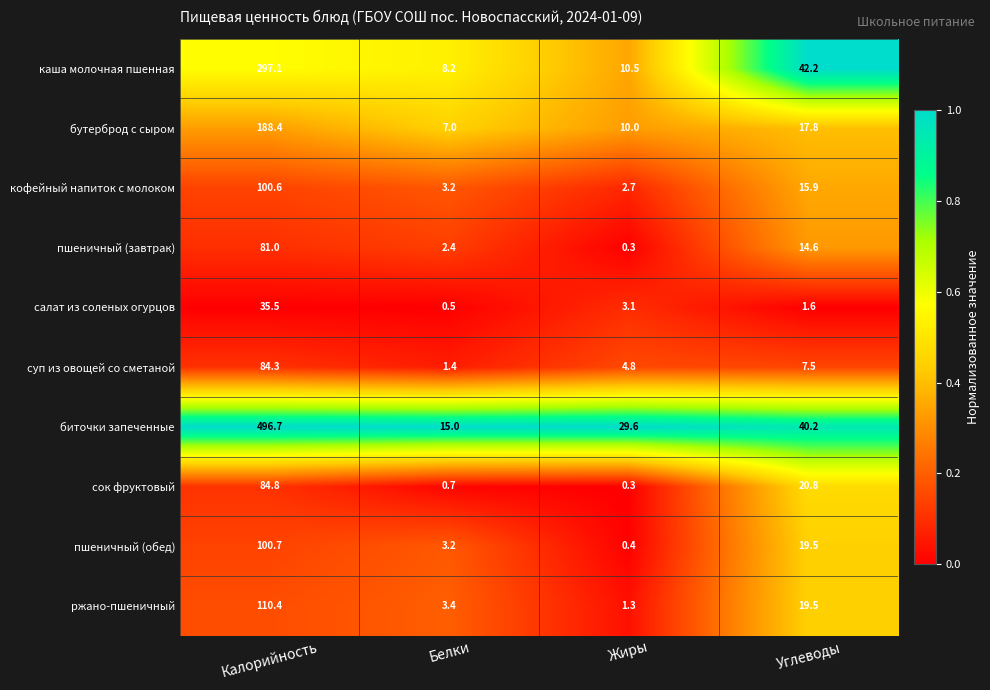

Which series changed the most between Калорийность and Углеводы?

биточки запеченные